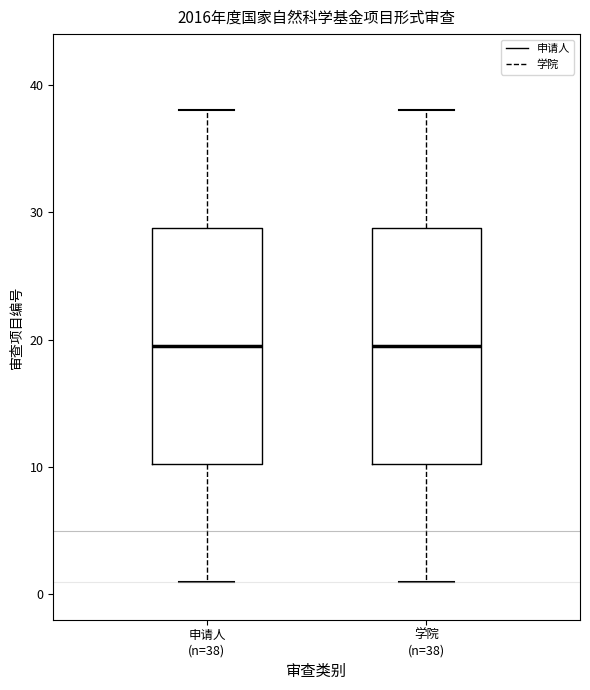

Where does the lower whisker of the box for 学院 (n=38) end on the y-axis? The values are not printed on the chart, so give them approximately, as read against the axis.

1